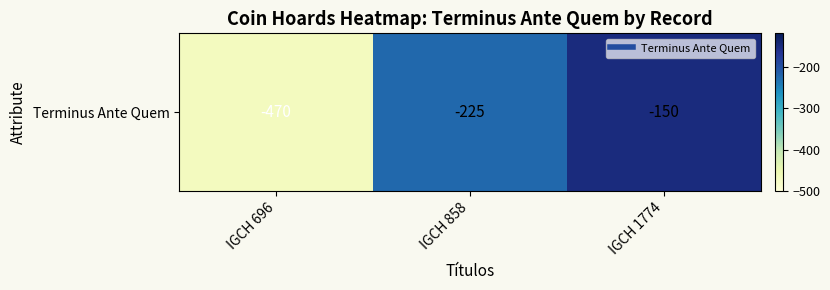

Between IGCH 1774 and IGCH 858, which is larger?

IGCH 1774